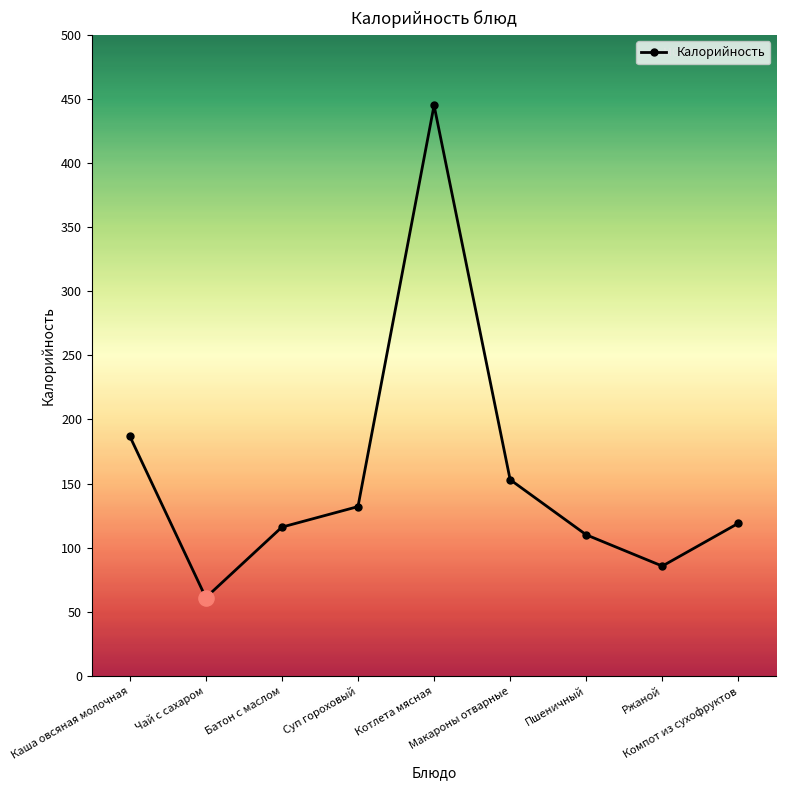

What is the change in value from Пшеничный to Ржаной?

-24.4